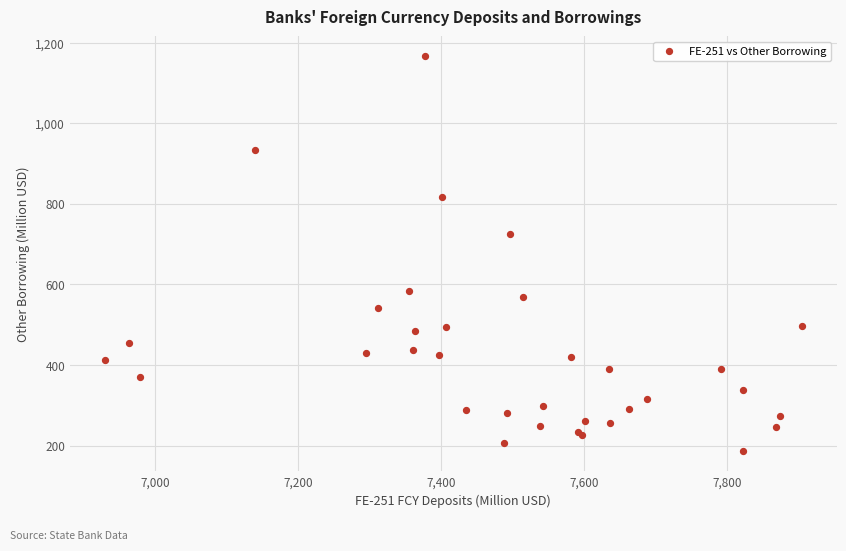

What Y value in the scatter plot is closest to 676?

724.6